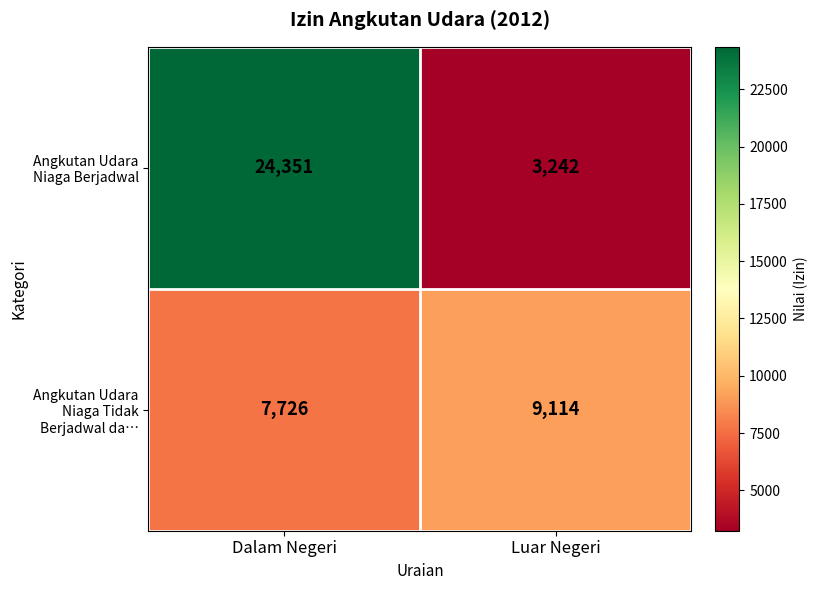

Which series has the largest range (max minus min)?

Angkutan Udara Niaga Berjadwal